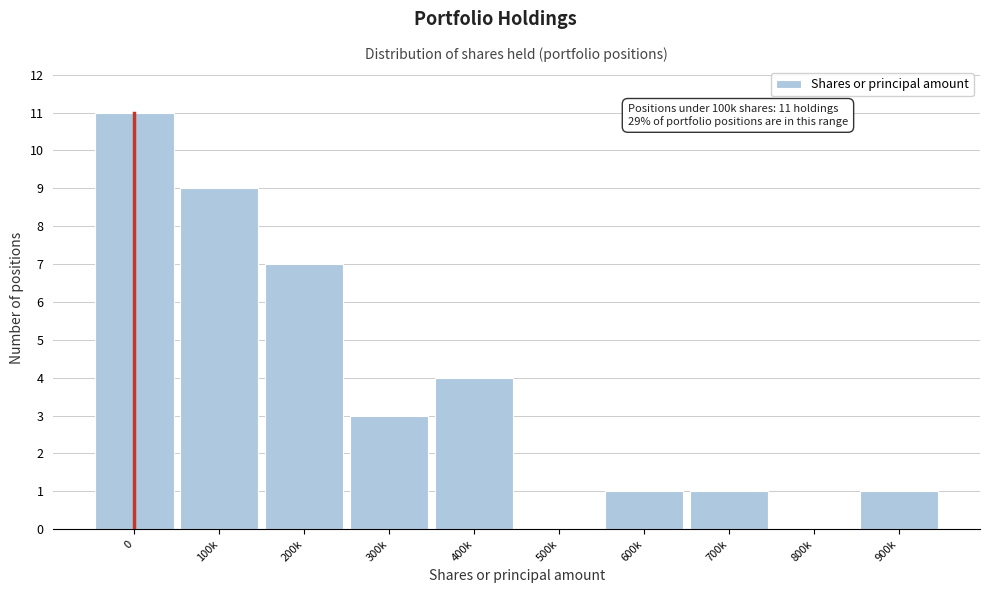

Reading left to right, extract all data points from this chart.

0=11	100k=9	200k=7	300k=3	400k=4	500k=0	600k=1	700k=1	800k=0	900k=1